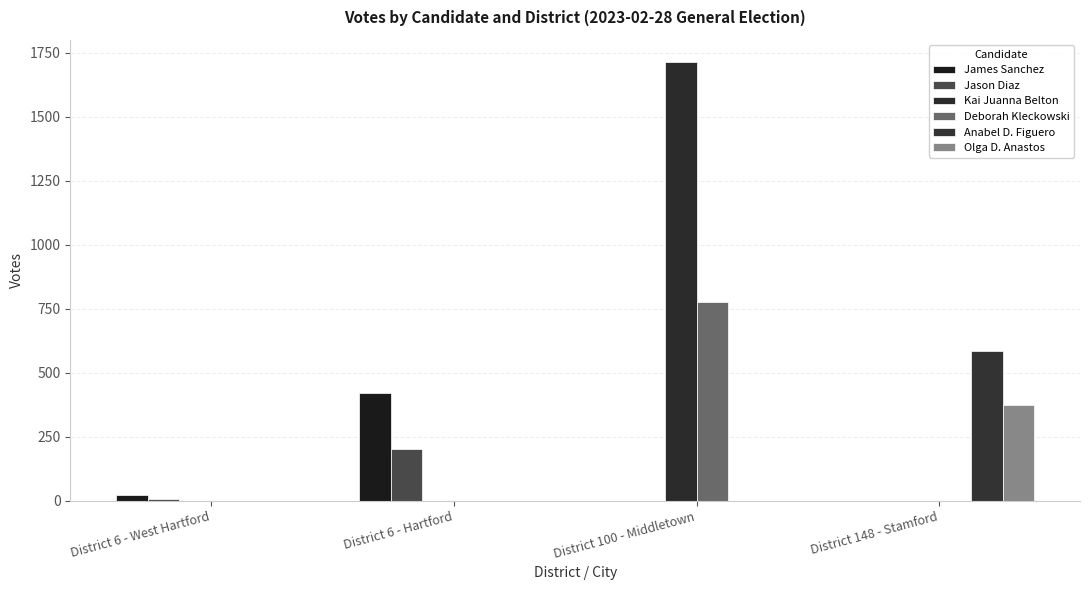

Which series changed the most between District 6 - Hartford and District 148 - Stamford?

Anabel D. Figuero